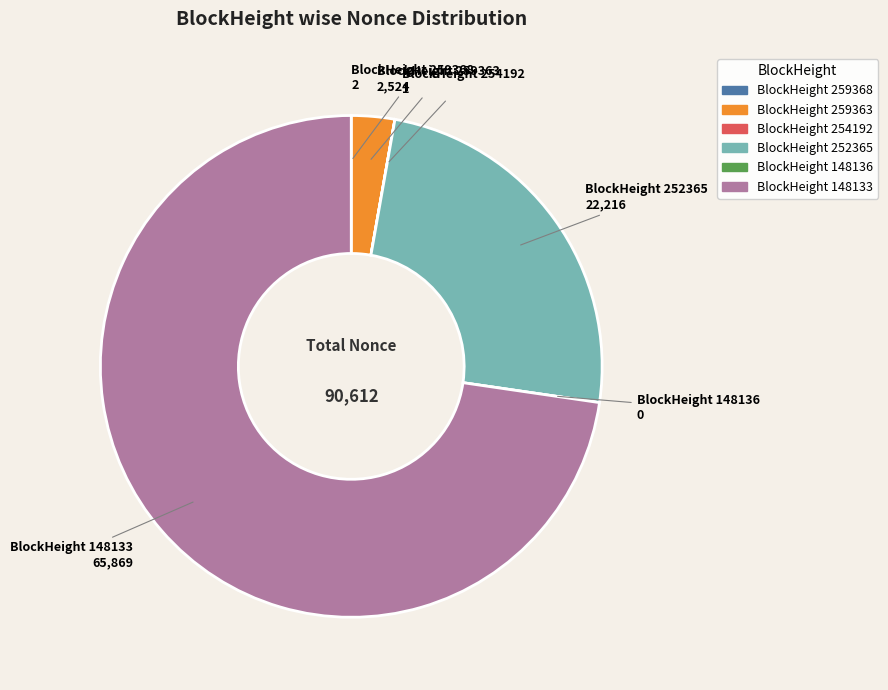

Does any single category account for the majority?

Yes